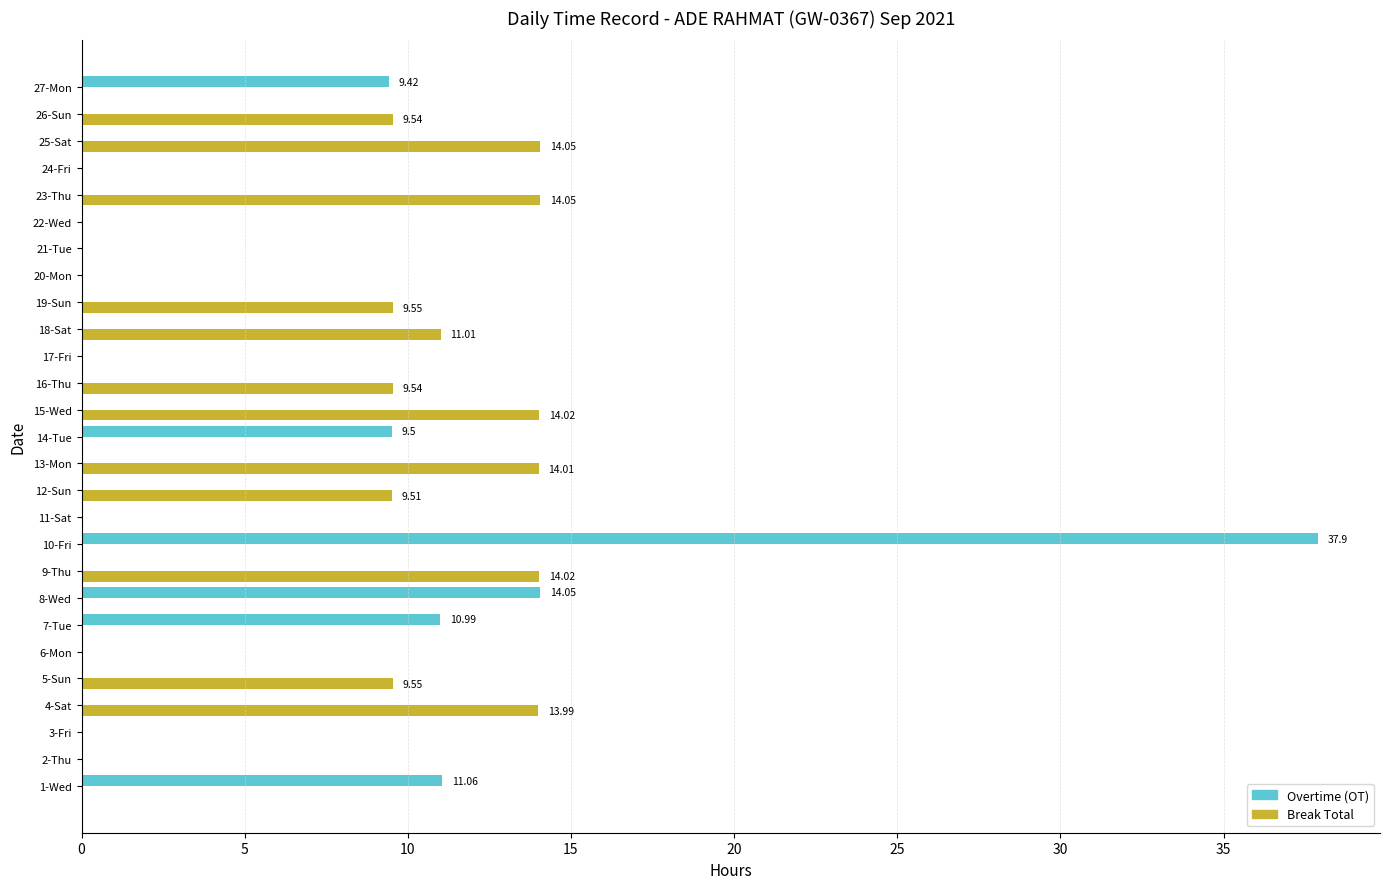

What is the sum of all Break Total values?

142.8